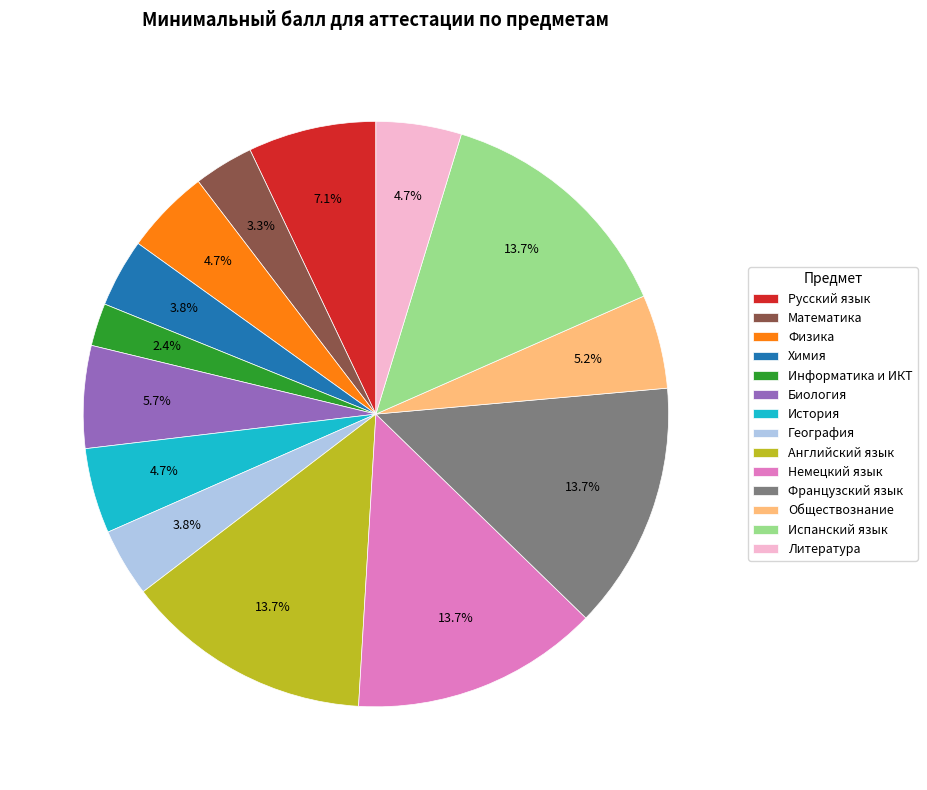

Between Немецкий язык and Математика, which is larger?

Немецкий язык